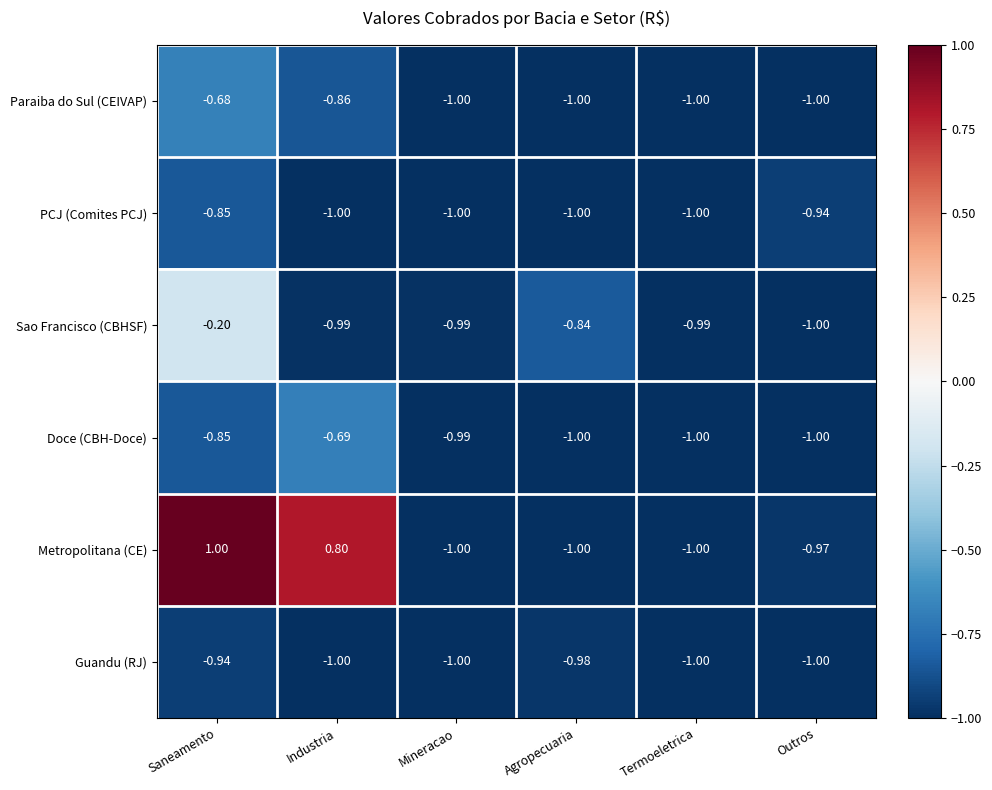

At which category does the chart reach its peak across all series?

Saneamento